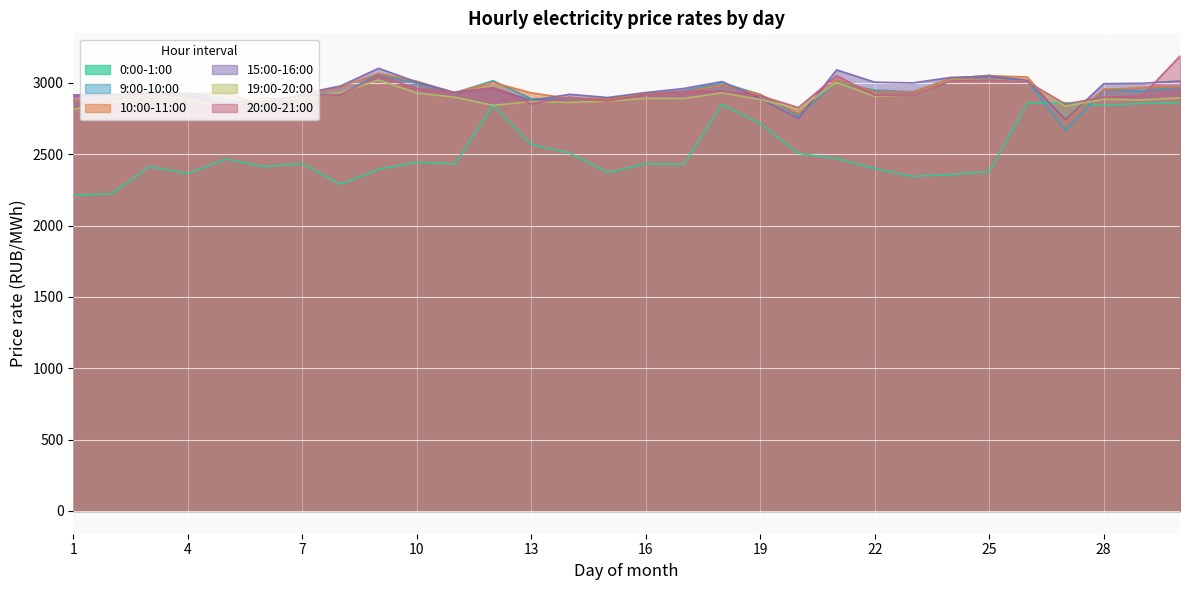

Which series has the largest total across all categories?

15:00-16:00